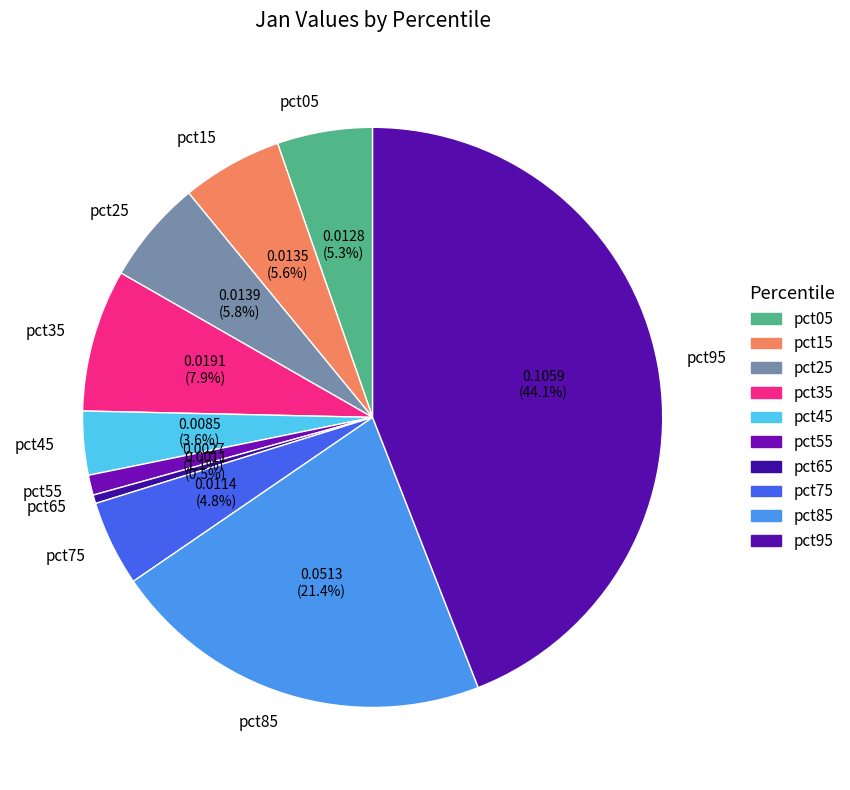

How many slices are in this pie chart?

10